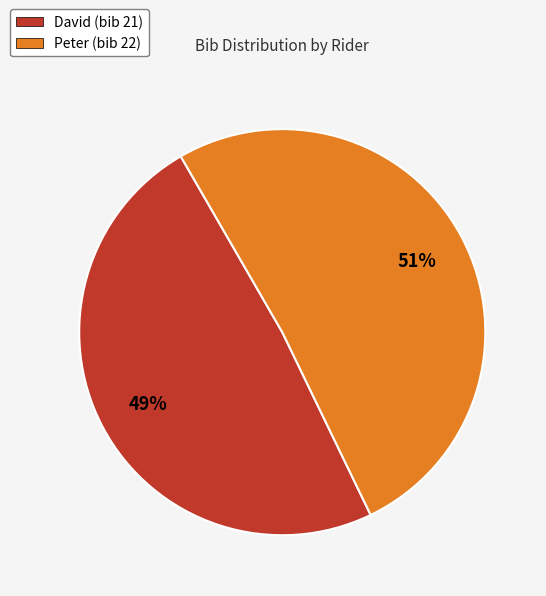

Which category has the smallest portion of the pie?

David